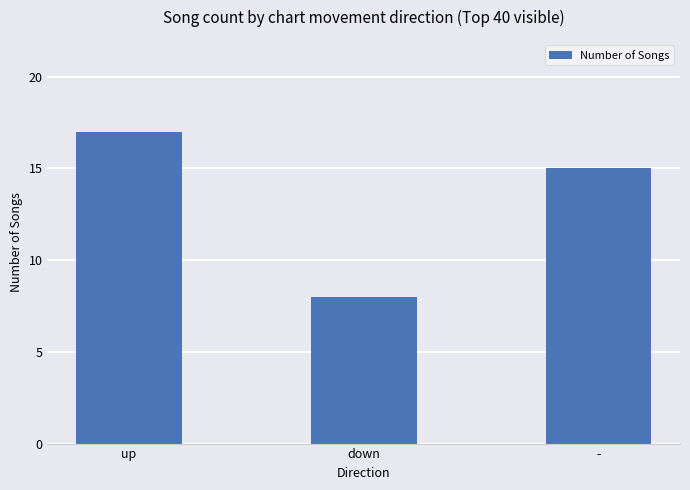

At which label does the data first exceed 15?

up